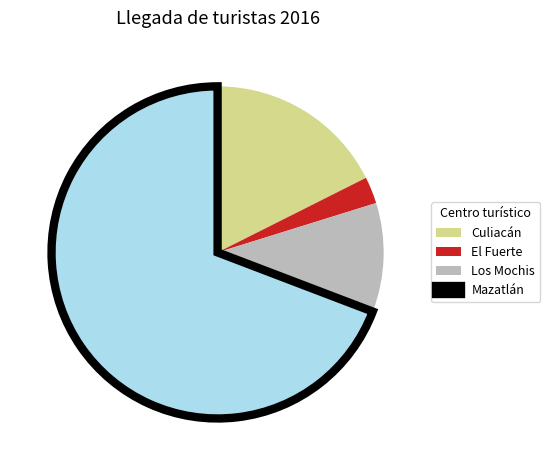

Is it true that Mazatlán is 69% of the pie?

True